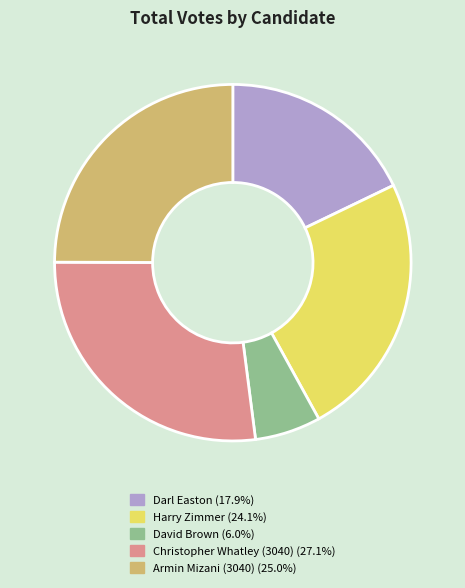

How many segments does this pie chart have?

5